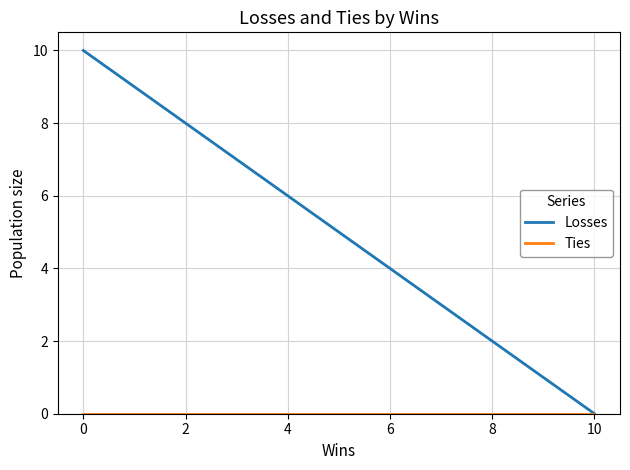

Which series has the widest spread of values?

Losses